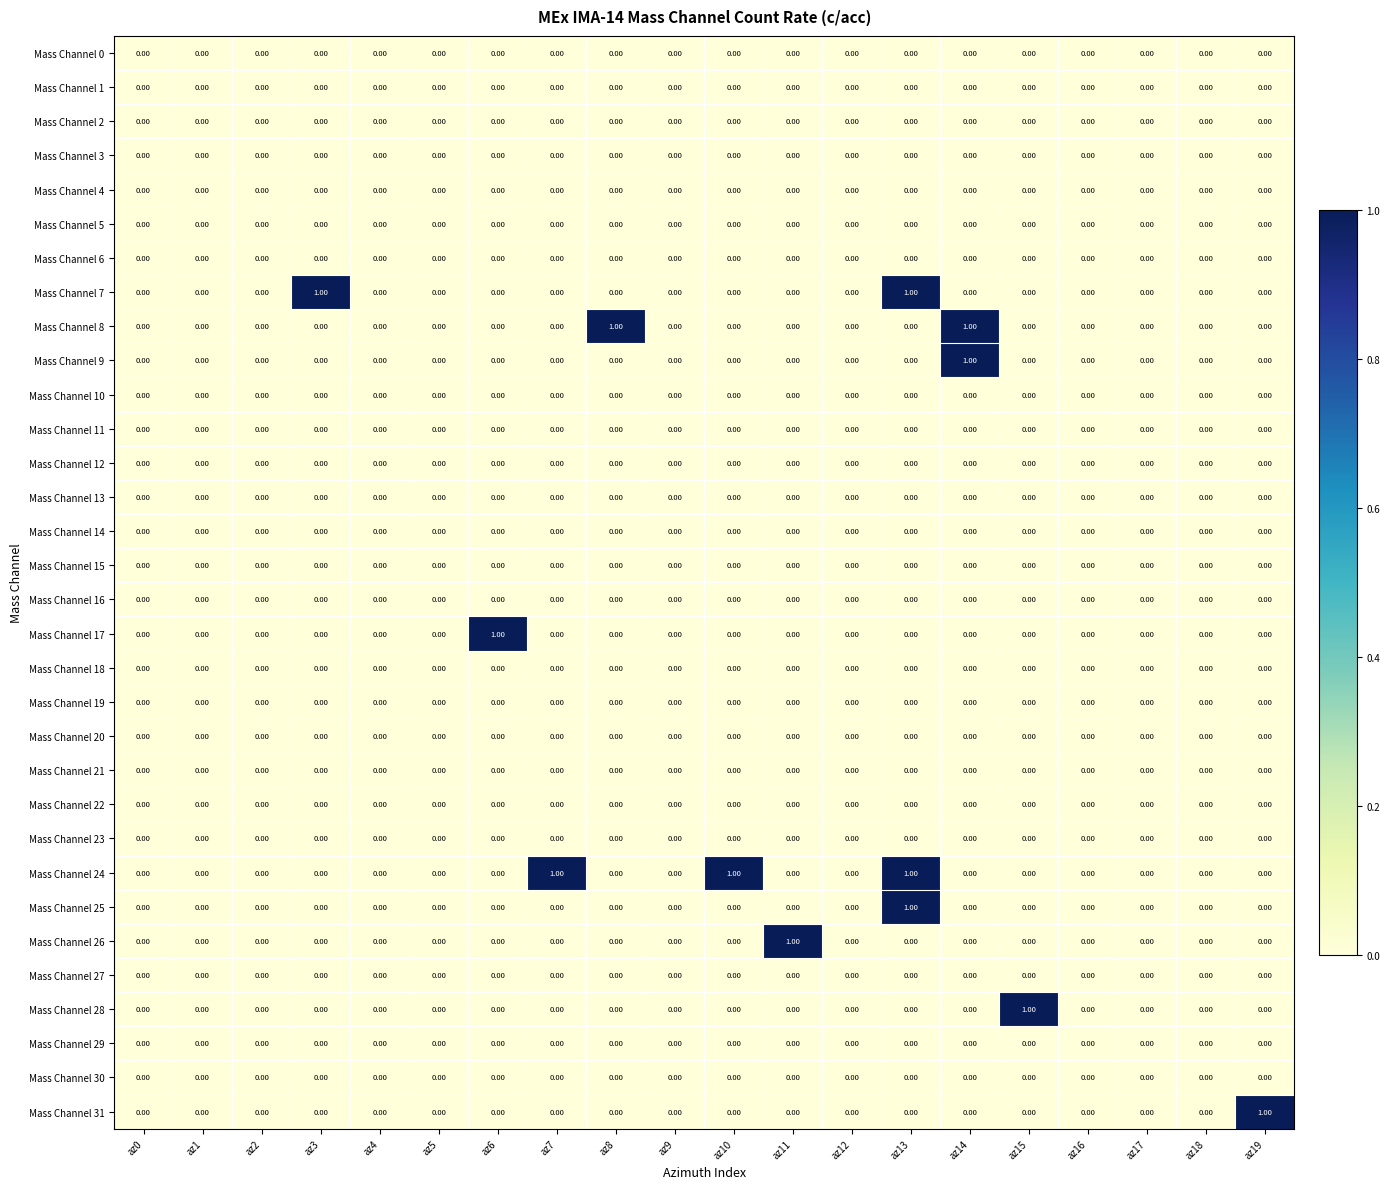

What is the maximum value shown in the chart?

1